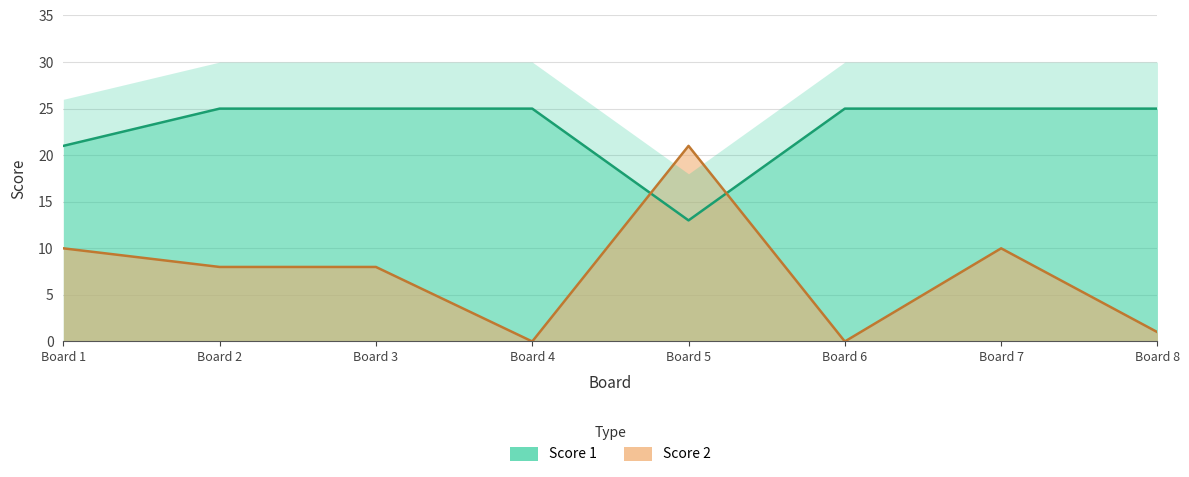

What are all the series names shown in the legend?

Score 1, Score 2